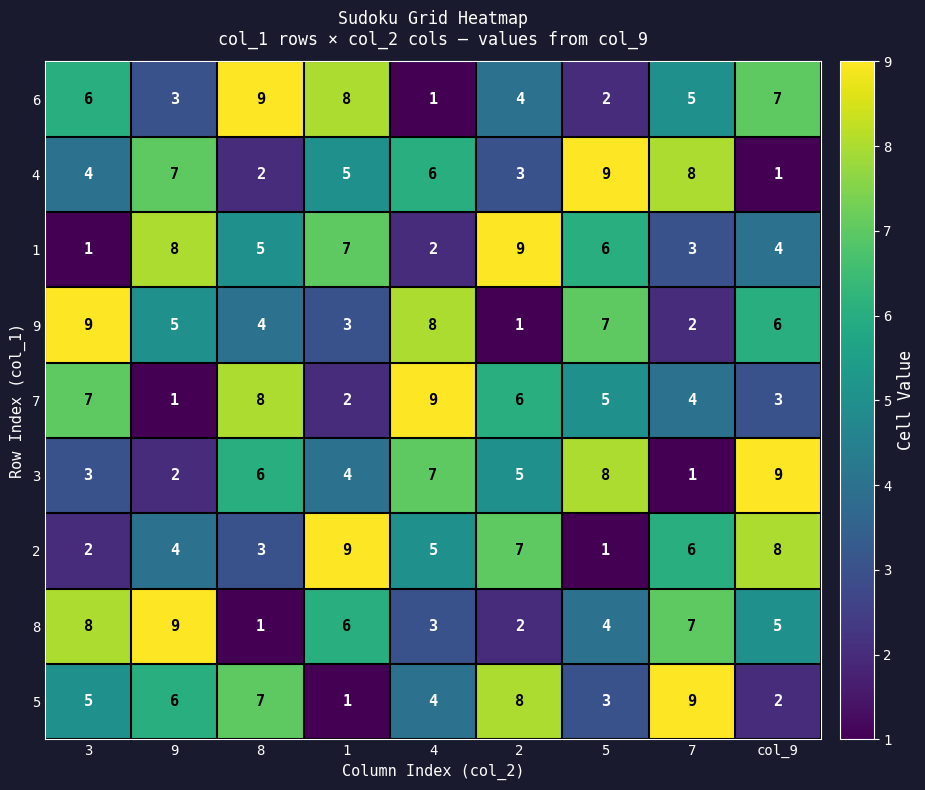

At how many categories does at least one series exceed 6?

9